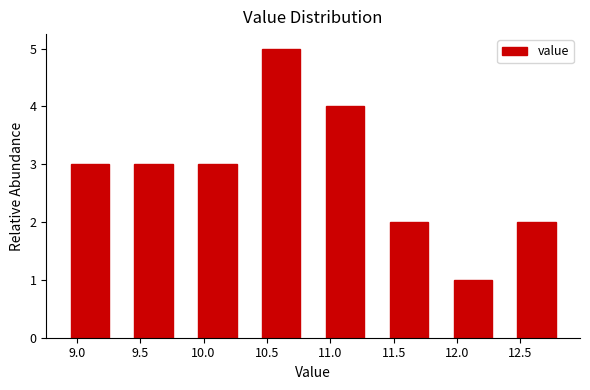

Which range on the x-axis has the tallest bar?

10.35 to 10.85